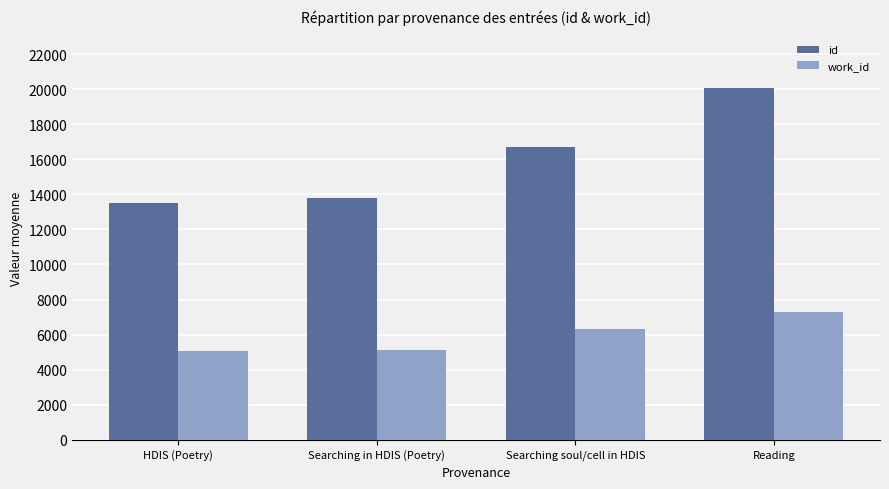

What is the minimum value for id?

13527